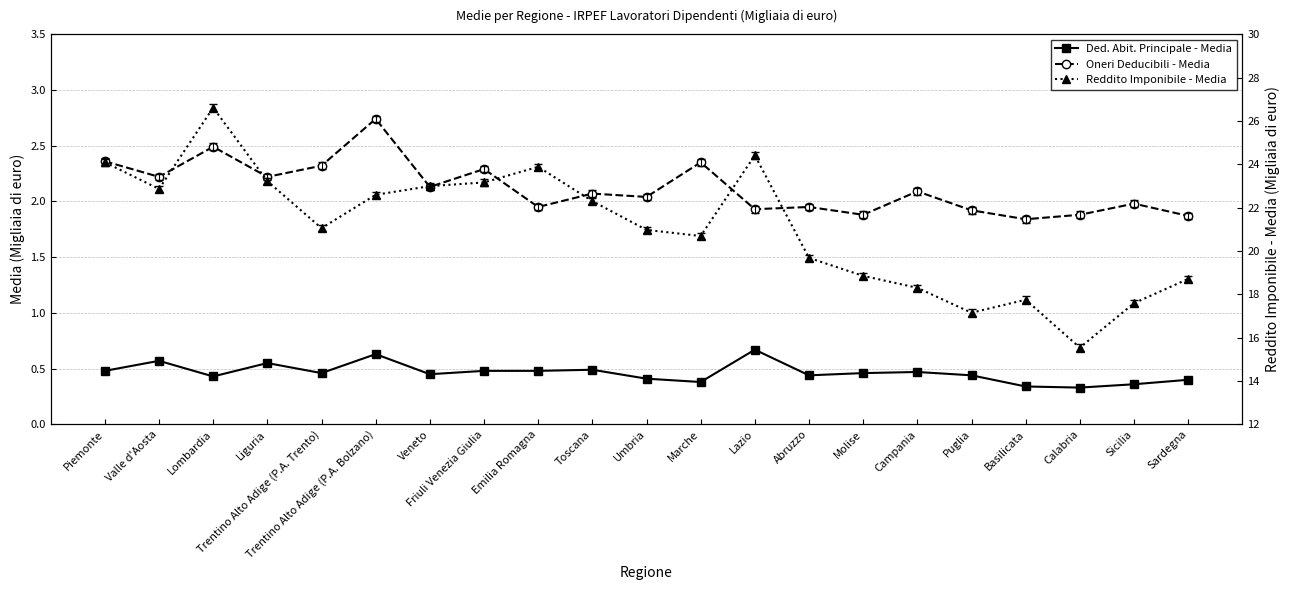

What is the maximum value shown in the chart?

26.6